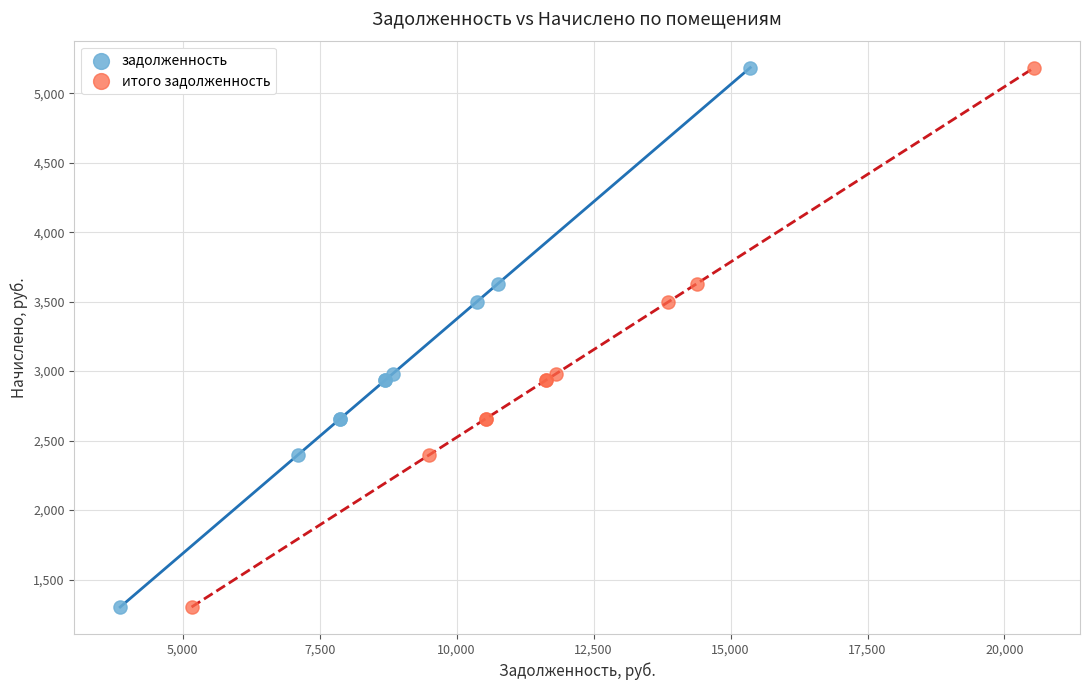

What are all the series names shown in the legend?

задолженность, итого задолженность